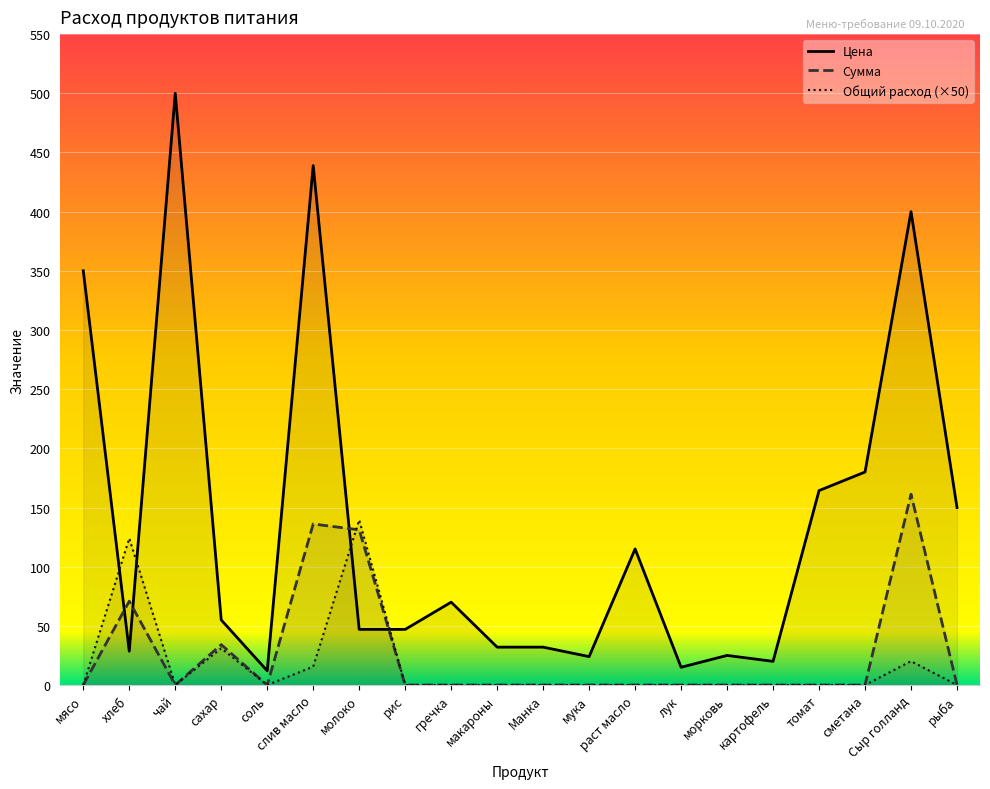

What is the value of the Сумма point at the 19th from the left?

161.2